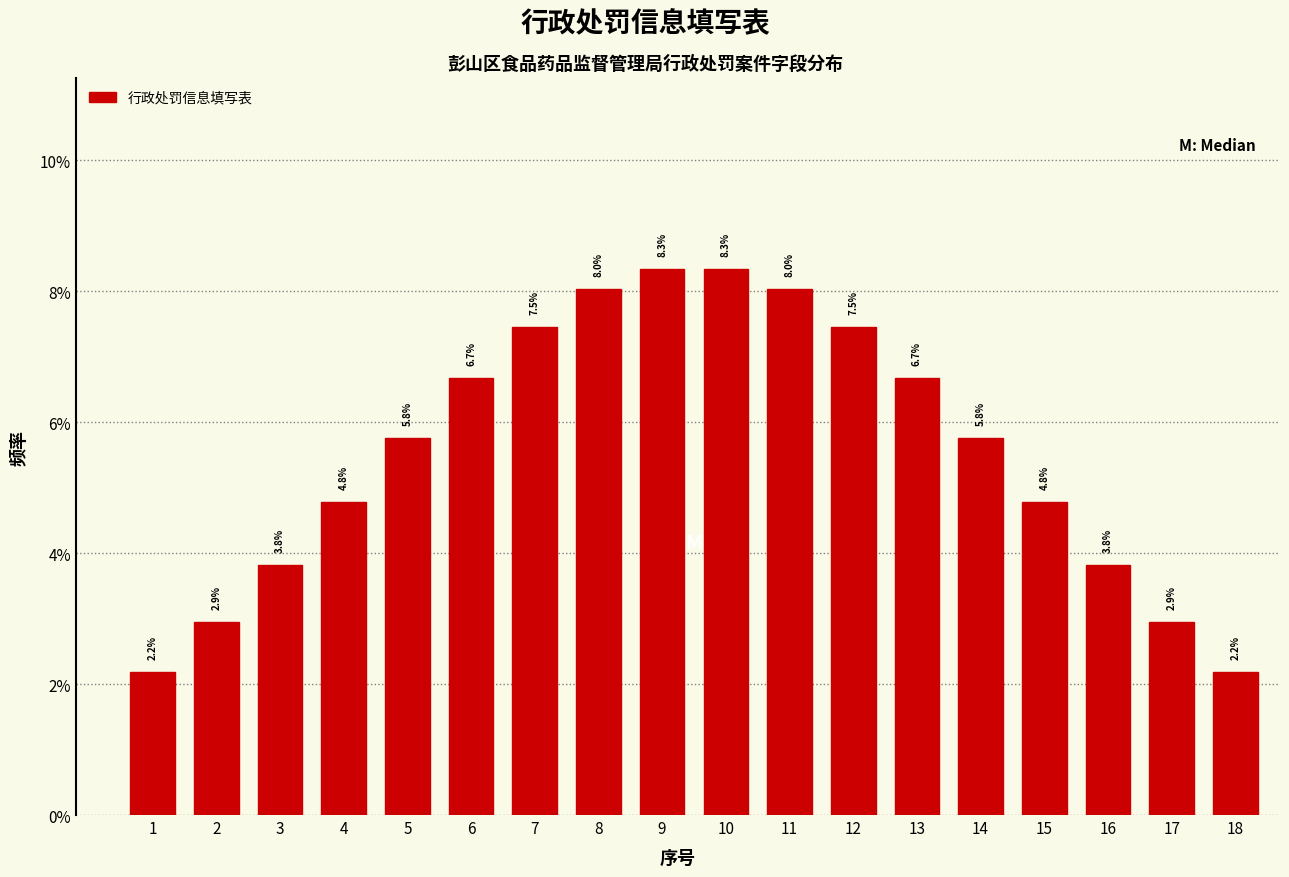

Reading left to right, transcribe all the data shown in this chart.

2.2	2.9	3.8	4.8	5.8	6.7	7.5	8.0	8.3	8.3	8.0	7.5	6.7	5.8	4.8	3.8	2.9	2.2